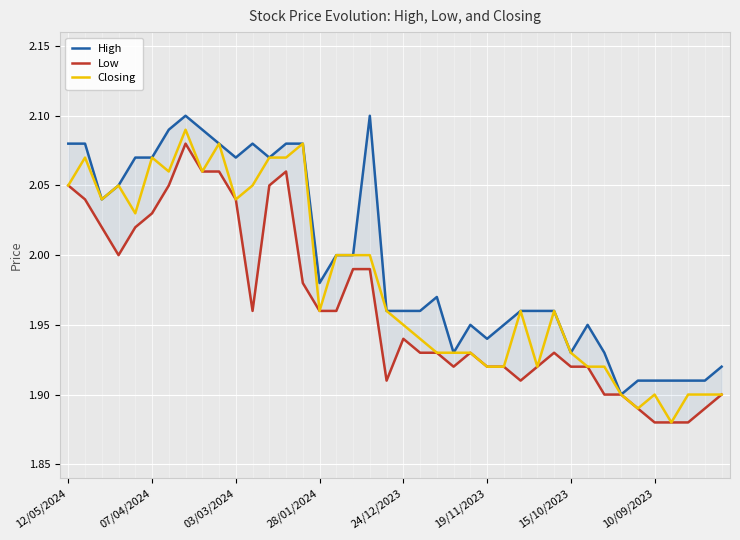

True or false: Closing has a value of 3.0 at 19/11/2023.

False